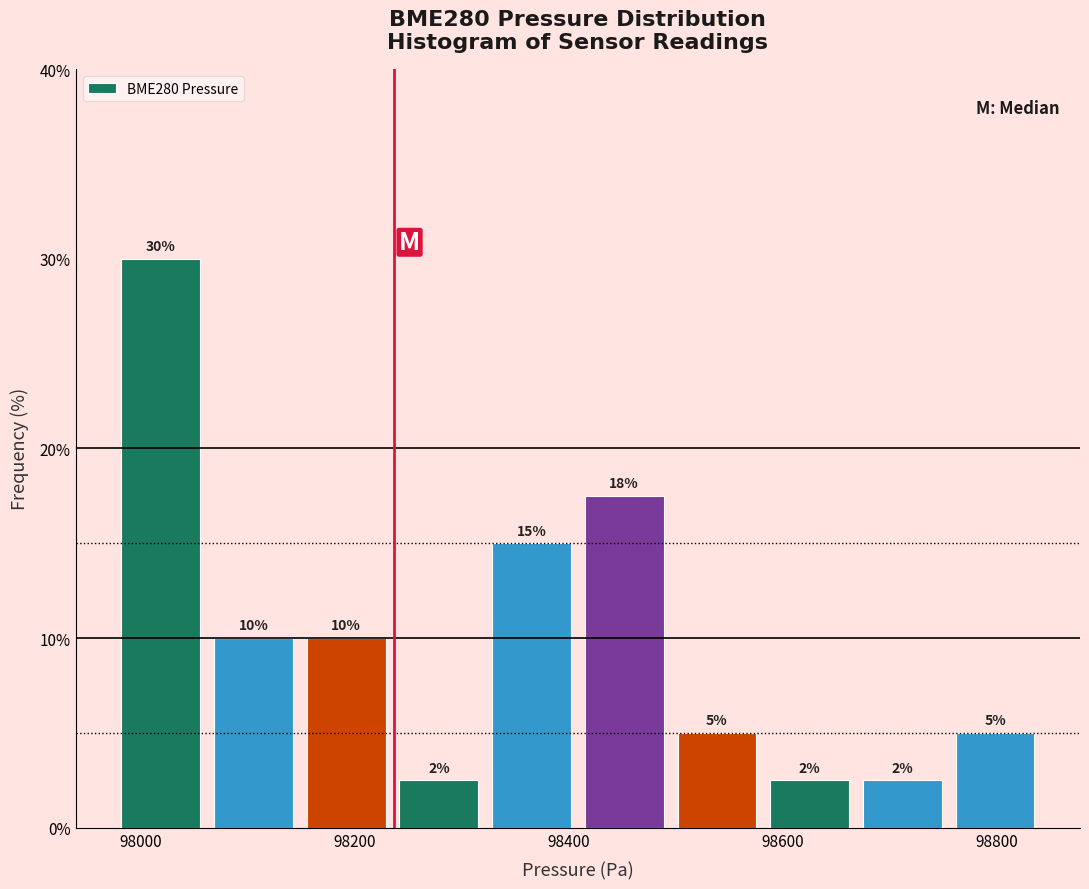

Over which range of the x-axis is the bar tallest?

97980 to 98060